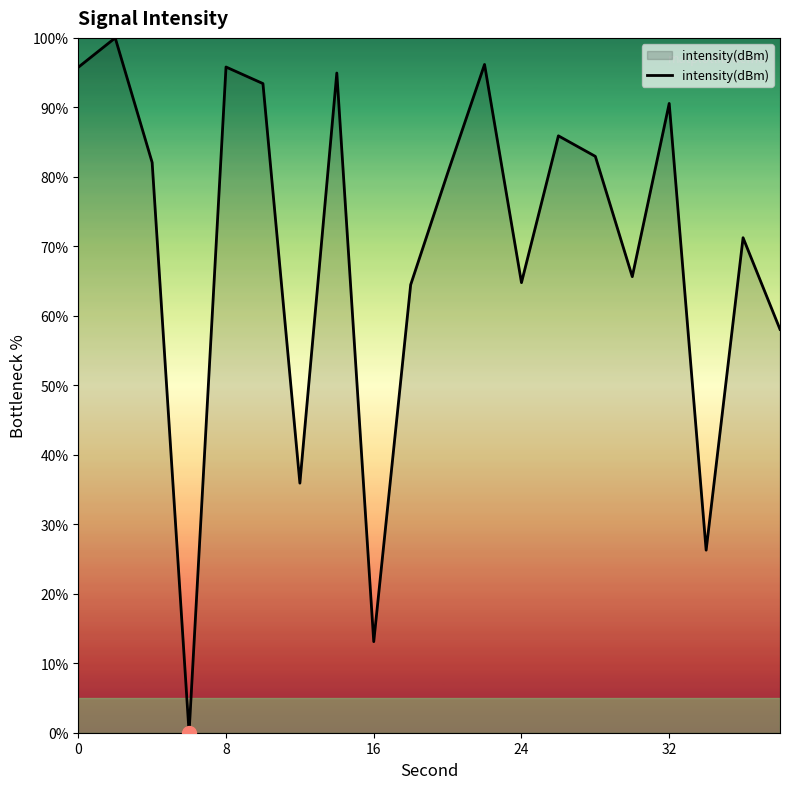

What is the maximum value shown in the chart?

100.0